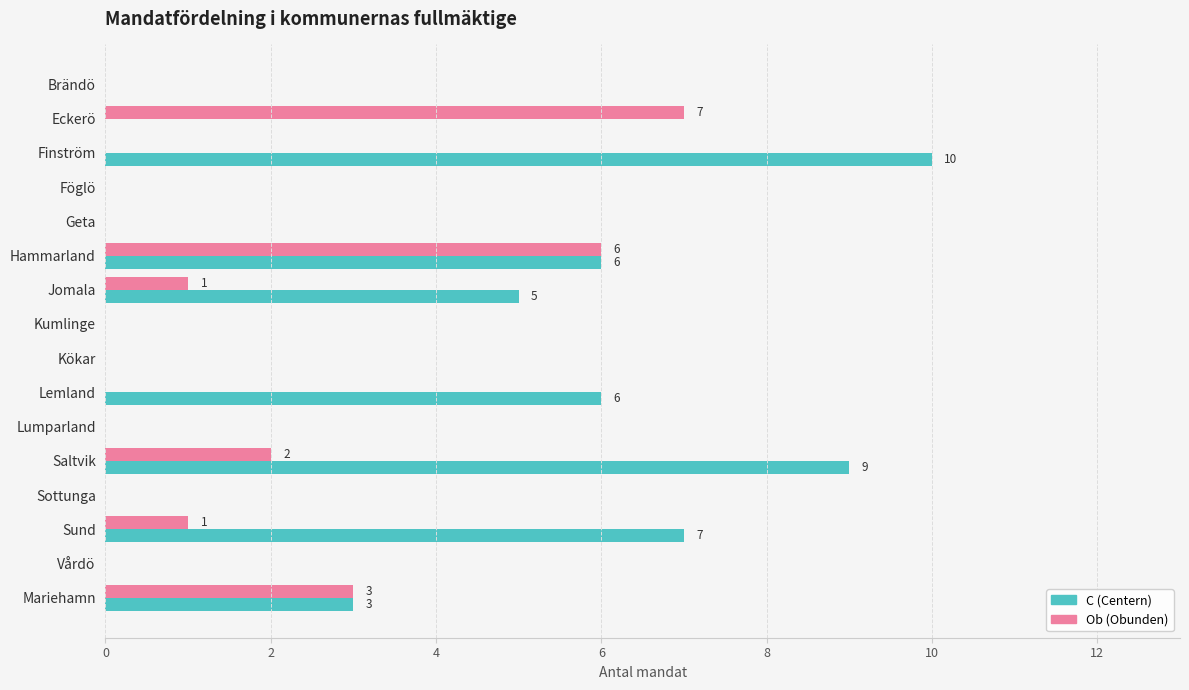

How many C (Centern) values are between 0 and 6?

13